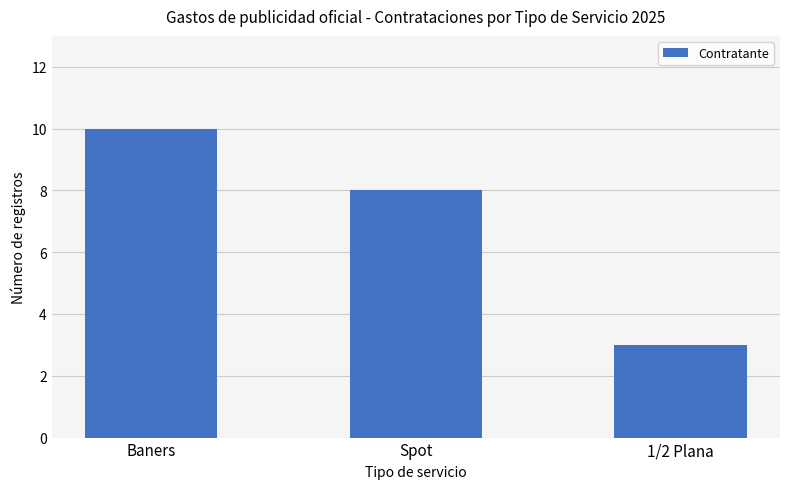

List the labels in order of value, largest first.

Baners, Spot, 1/2 Plana